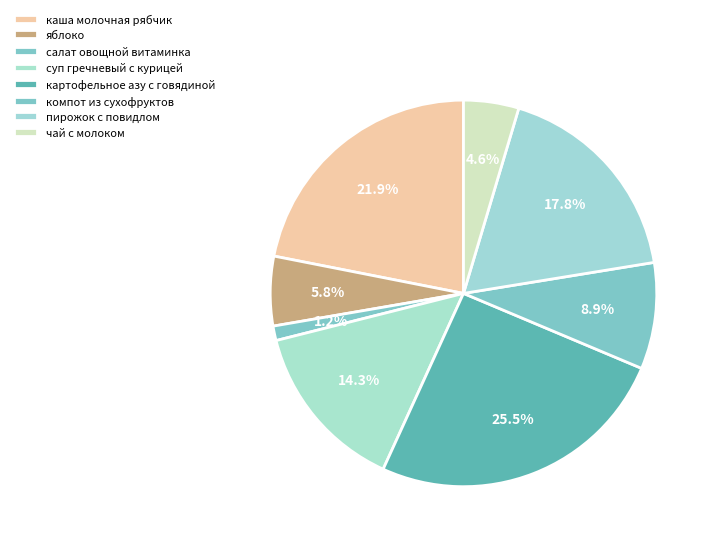

Count the number of slices in the pie.

8